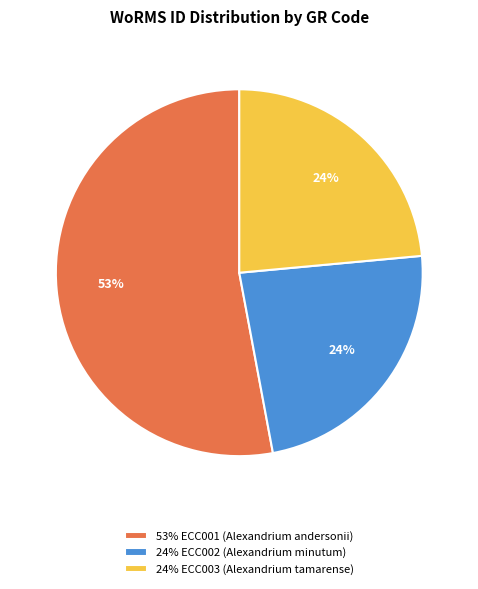

Is it true that 24% ECC003 (Alexandrium tamarense) is 24% of the pie?

True